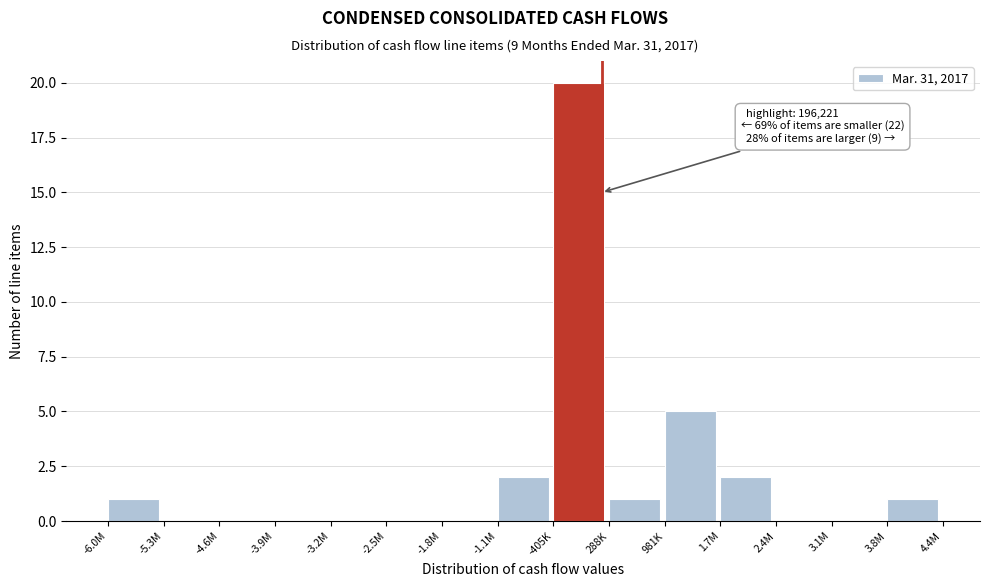

Reading left to right, transcribe all the data shown in this chart.

-6.0M=1	-5.3M=0	-4.6M=0	-3.9M=0	-3.2M=0	-2.5M=0	-1.8M=0	-1.1M=2	-405K=20	288K=1	981K=5	1.7M=2	2.4M=0	3.1M=0	3.8M=1